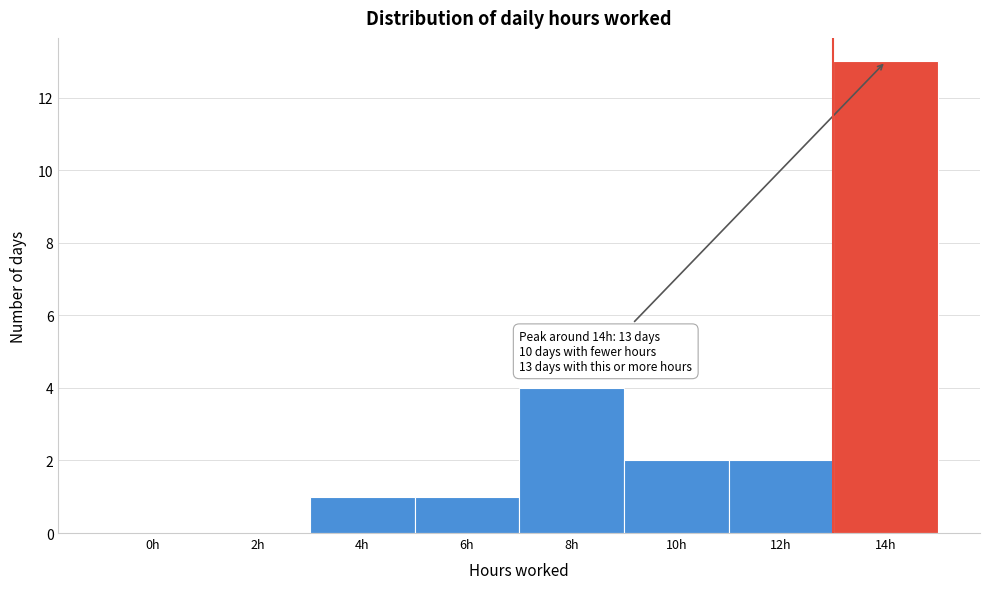

Reading left to right, extract all data points from this chart.

0h=0	2h=0	4h=1	6h=1	8h=4	10h=2	12h=2	14h=13